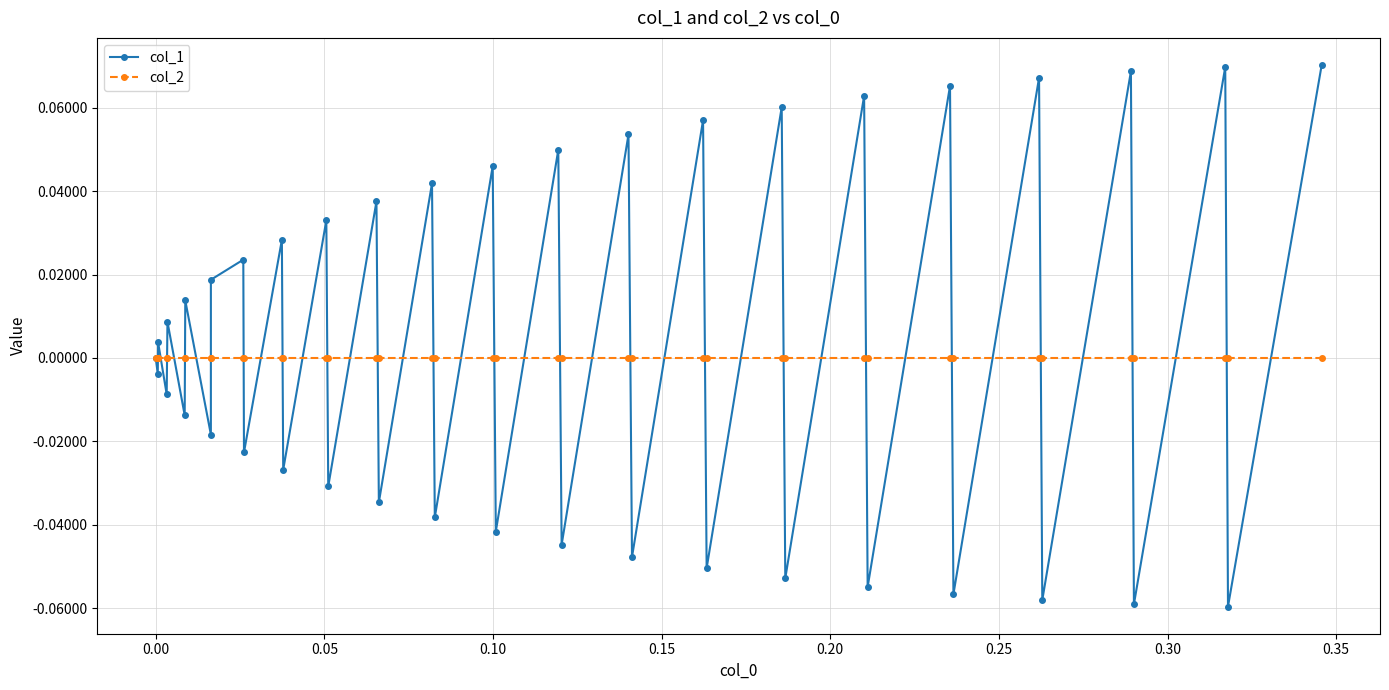

What are all the series names shown in the legend?

col_1, col_2